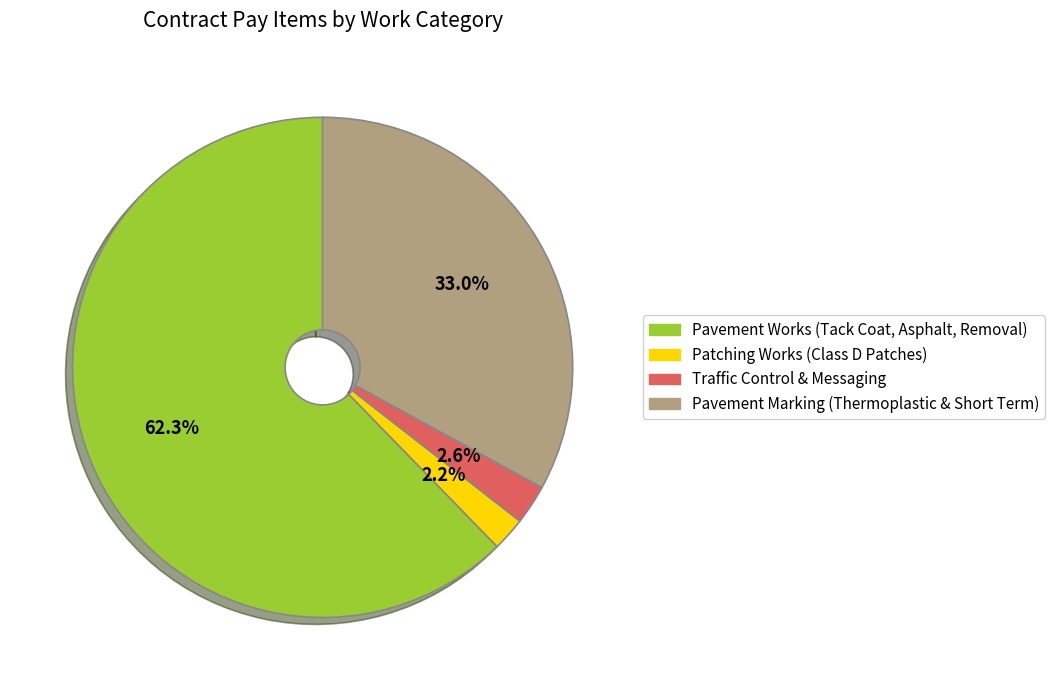

Does any single category account for the majority?

Yes